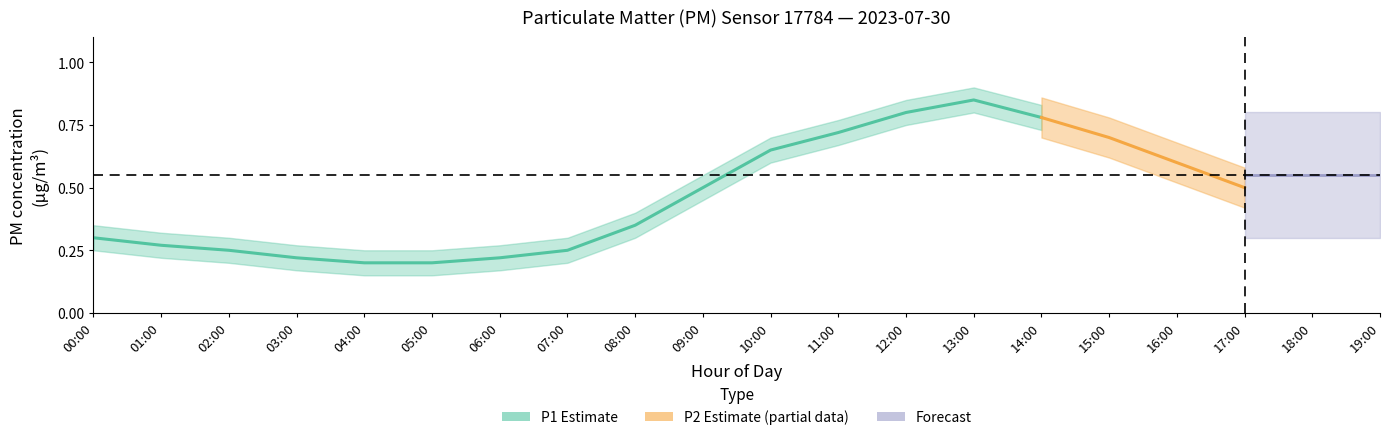

The value of P2_lower at 08:00 is 0.3. True or false?

True